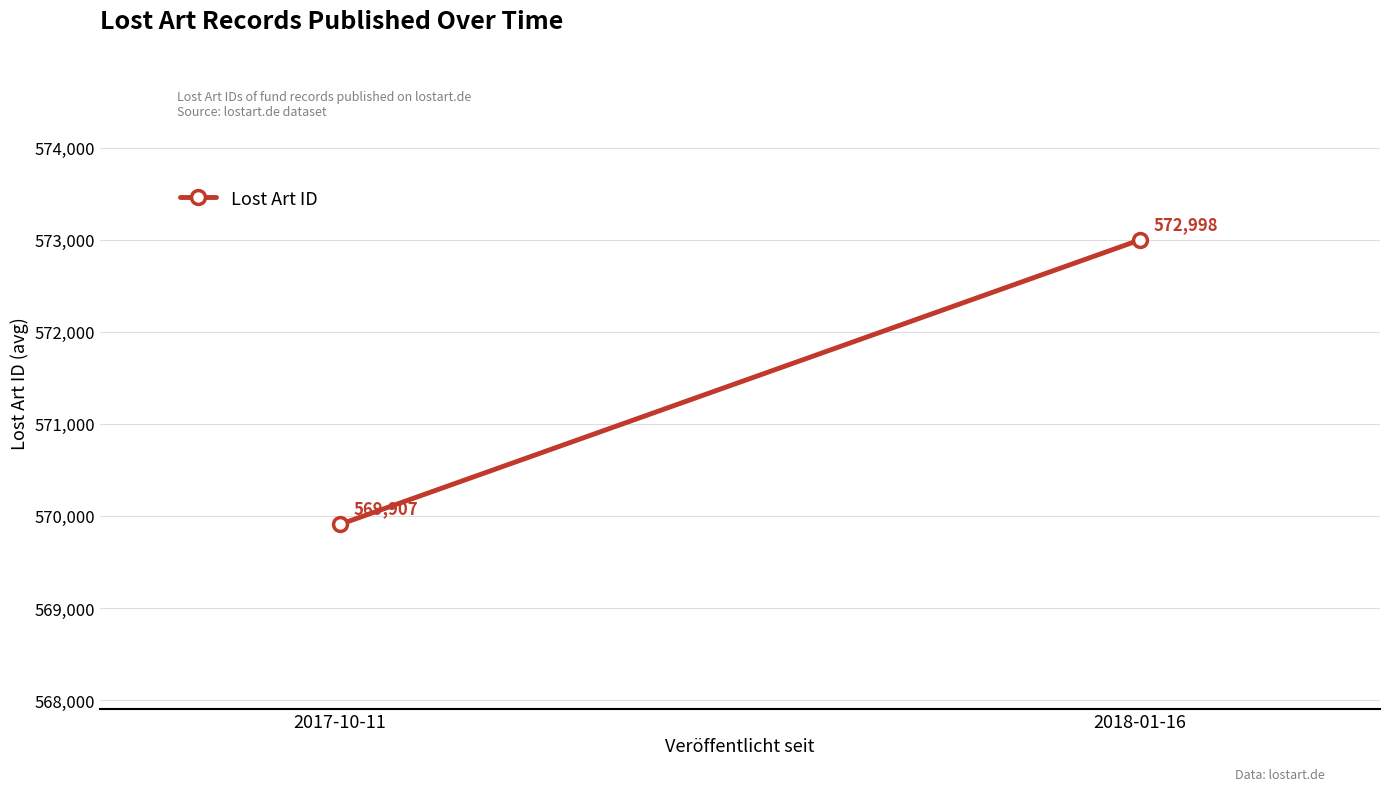

What is the sum of the values at 2017-10-11 and 2018-01-16?

1142905